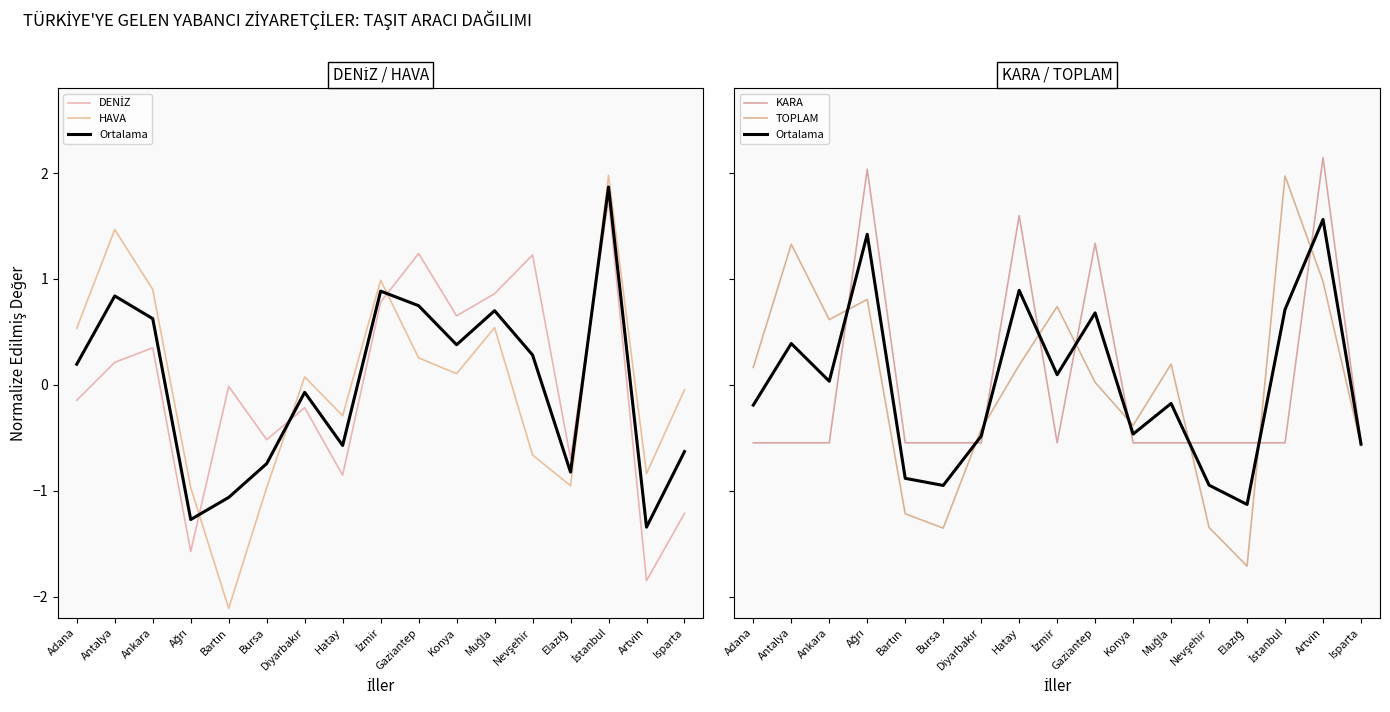

The TOPLAM series shows -0.6 at Isparta. True or false?

True